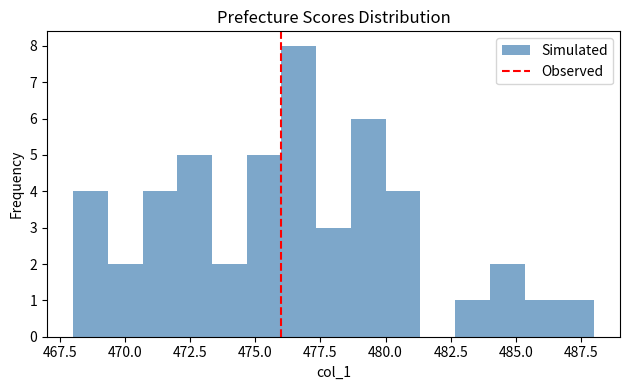

Read against the x-axis, roughly where is the centre of the tallest bar?

476.5